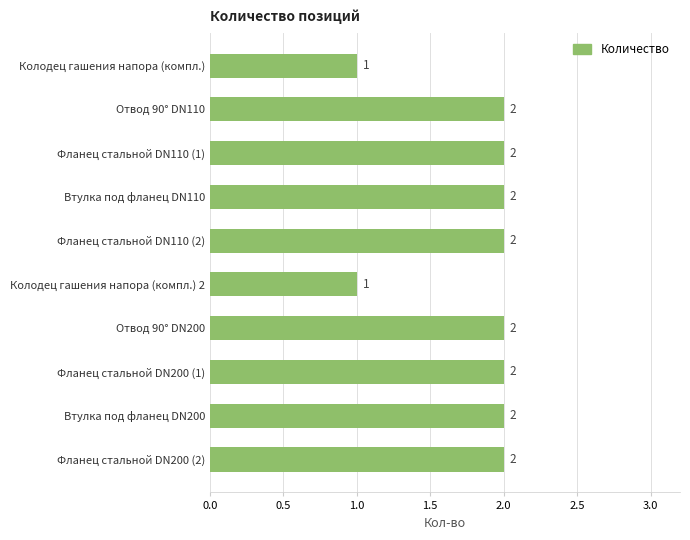

How many data points are less than 2?

2